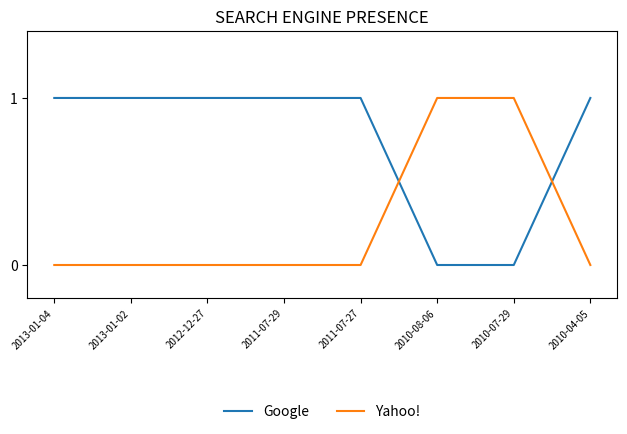

What position from the right is 2010-08-06?

3